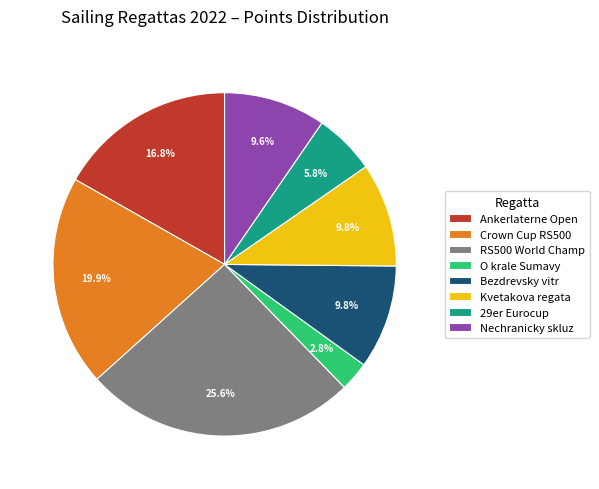

To the nearest percent, what is the average slice percentage?

12%